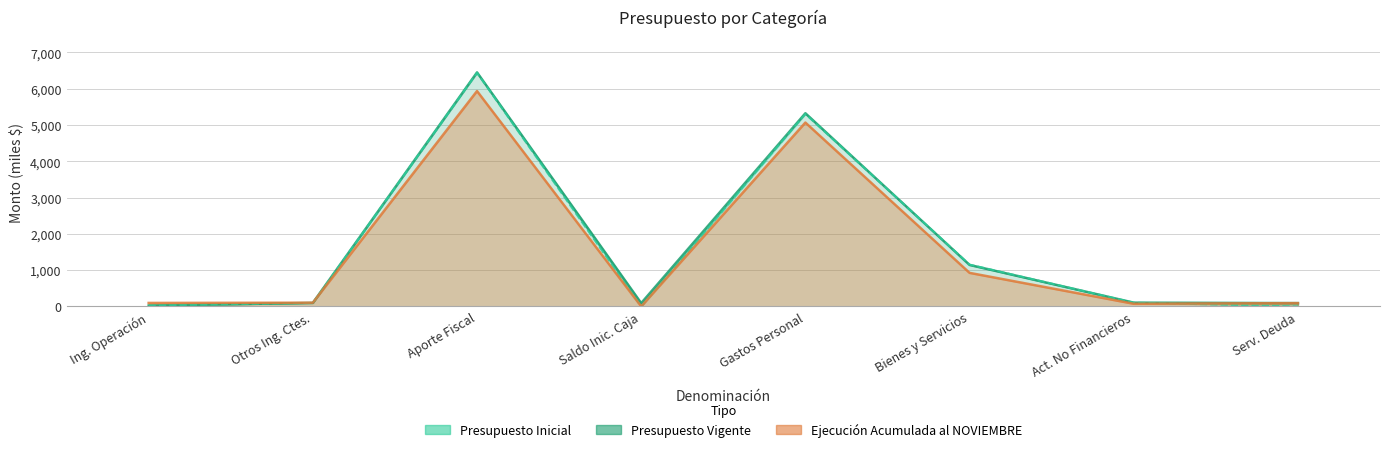

At which label is the value closest to 3237?

Gastos Personal